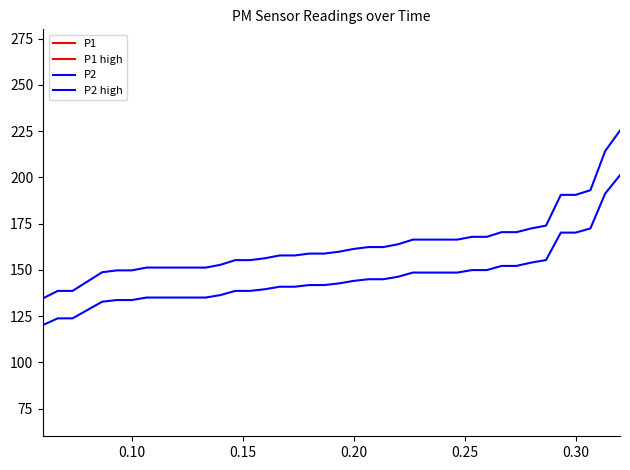

True or false: P2 has more than 0 points higher than both neighbors.

False